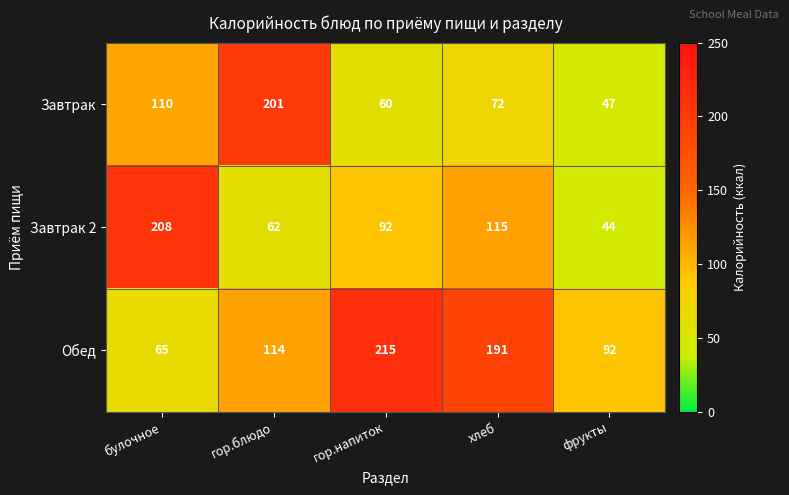

At which category is the sum across all series the highest?

булочное